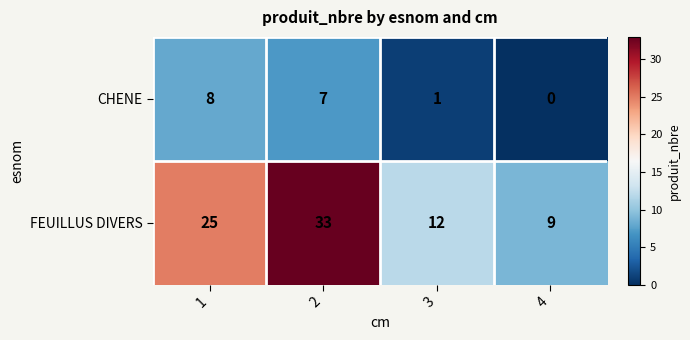

How many values in CHENE are above zero?

3